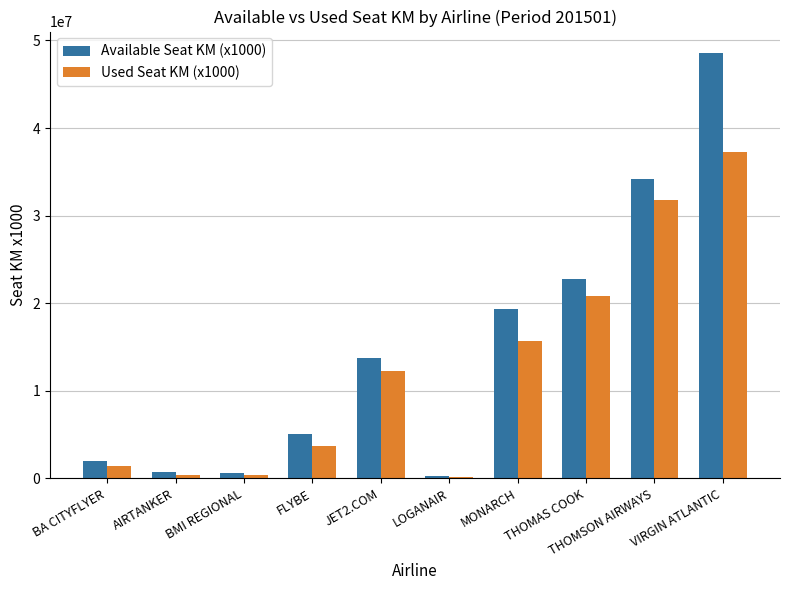

Rank the series by their average value, from lowest to highest.

Used Seat KM (x1000), Available Seat KM (x1000)